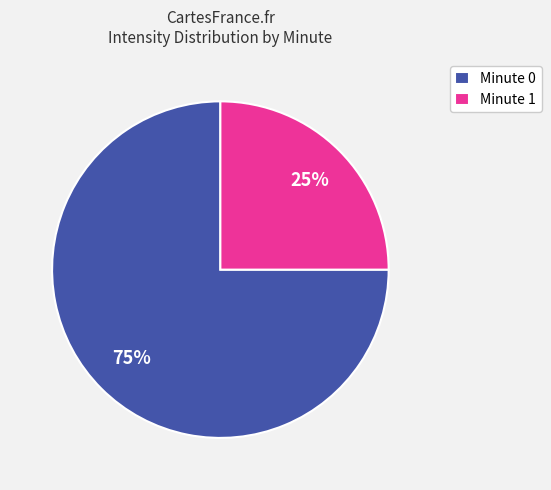

Is the sum of Minute 0 and Minute 1 greater than half?

Yes